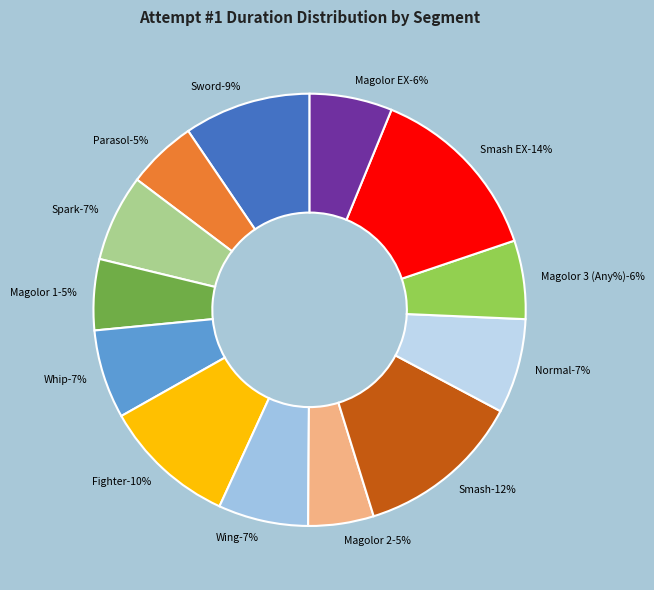

How many segments does this pie chart have?

13